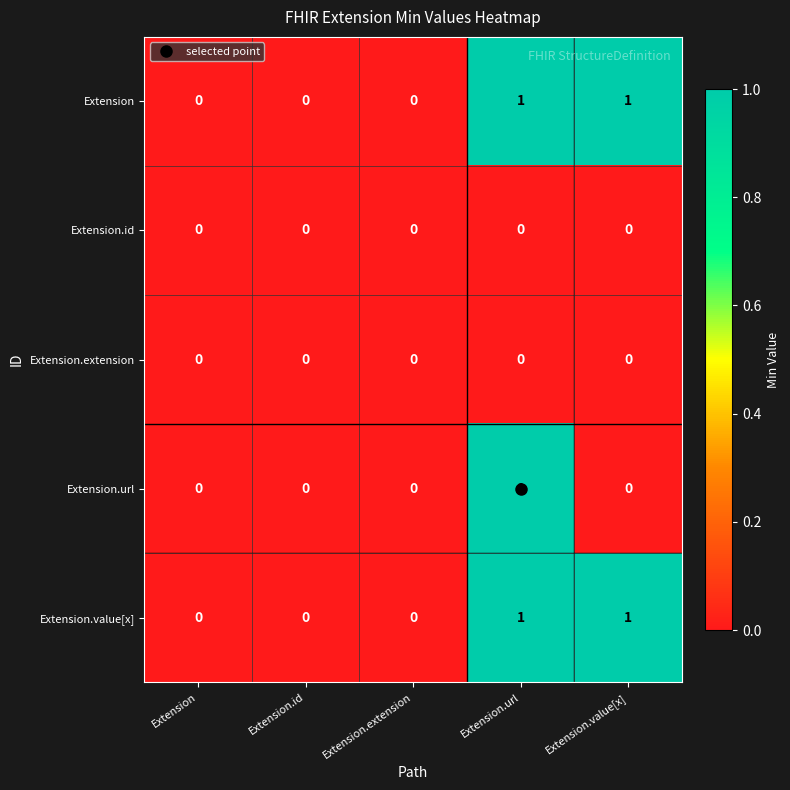

How many categories are shown in the chart?

5